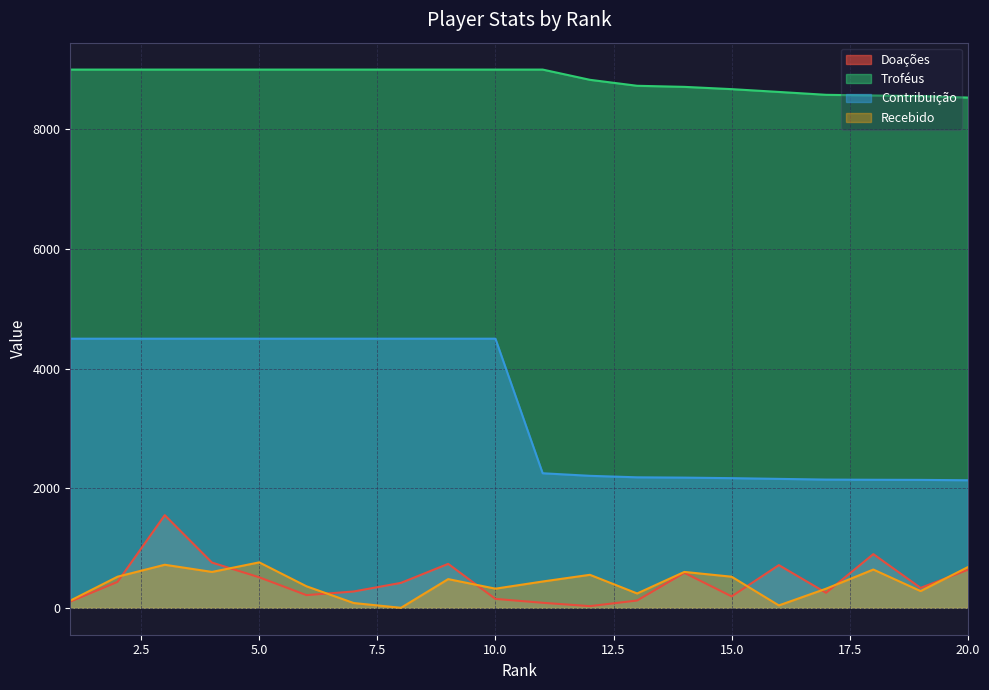

Does the chart display data point markers on the line(s)?

No